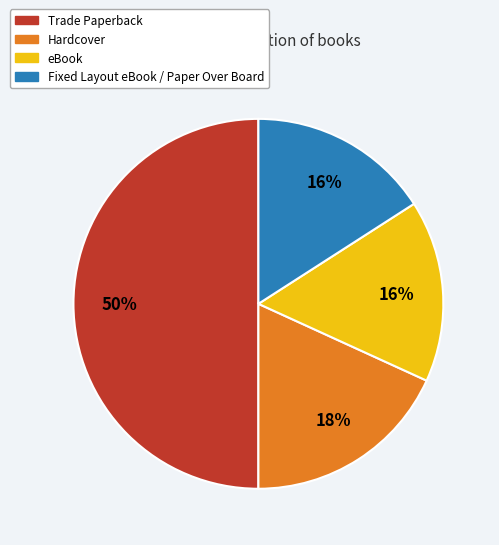

Does eBook represent more than half of the total?

No